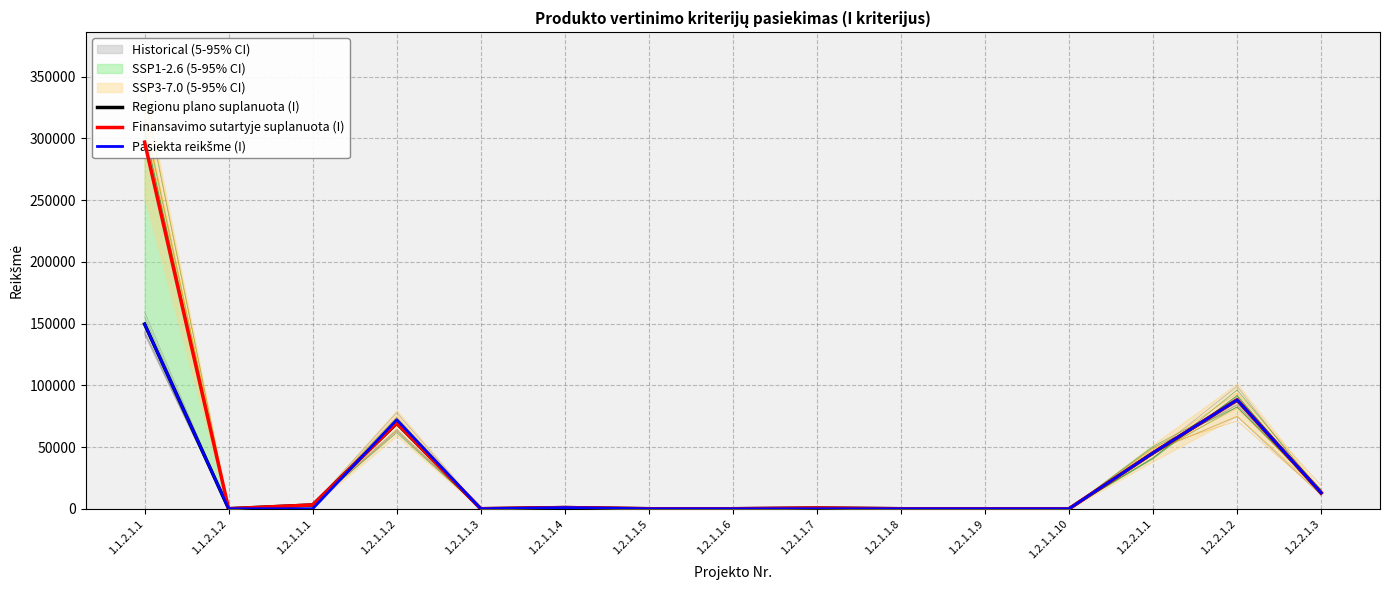

What is the approximate value of Regionu plano suplanuota (I) at 1.2.1.1.2?

69385